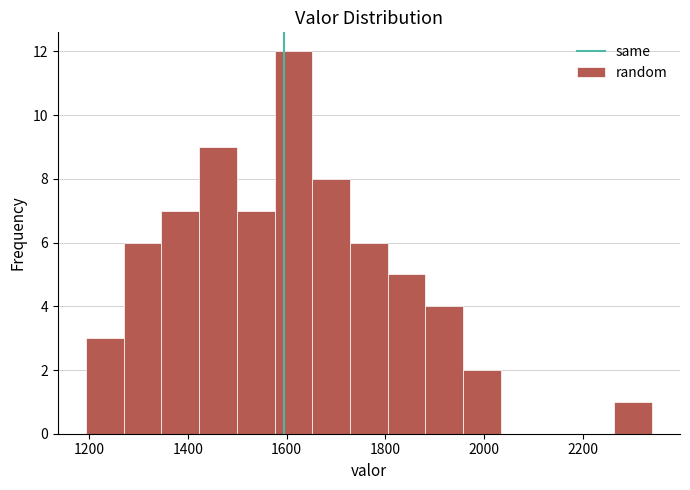

Read against the x-axis, roughly where is the centre of the tallest bar?

1620